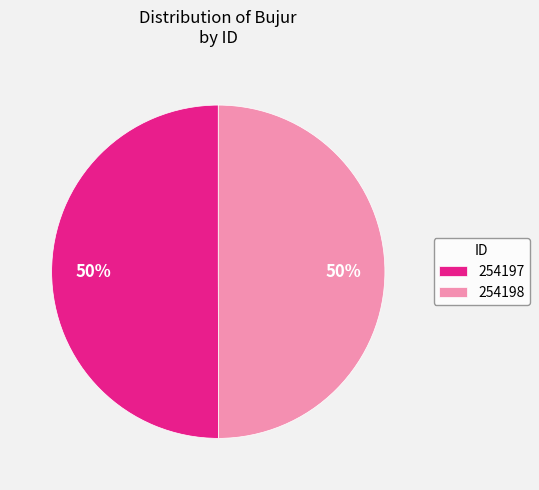

How many segments does this pie chart have?

2